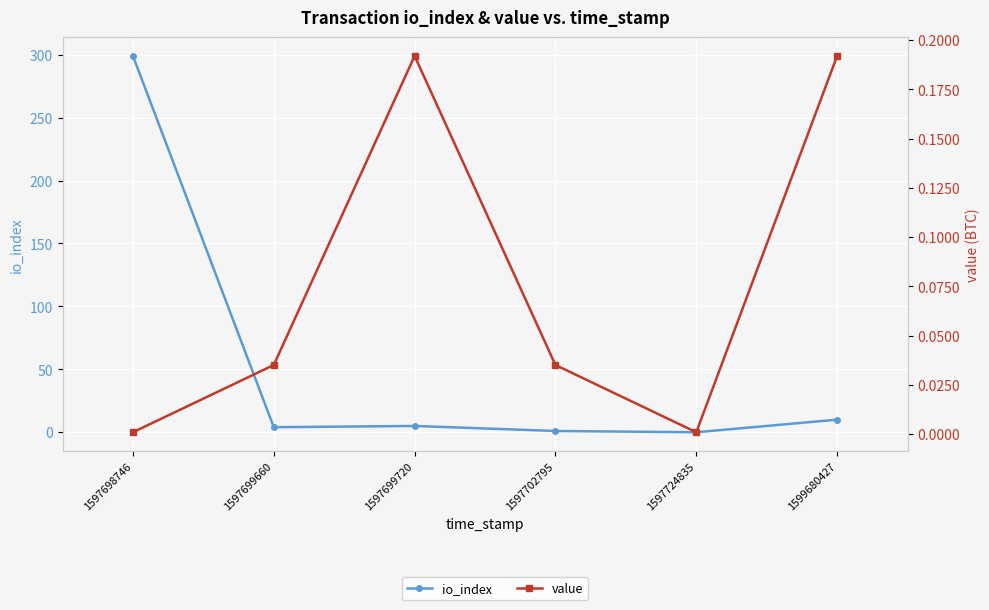

What are all the series names shown in the legend?

io_index, value